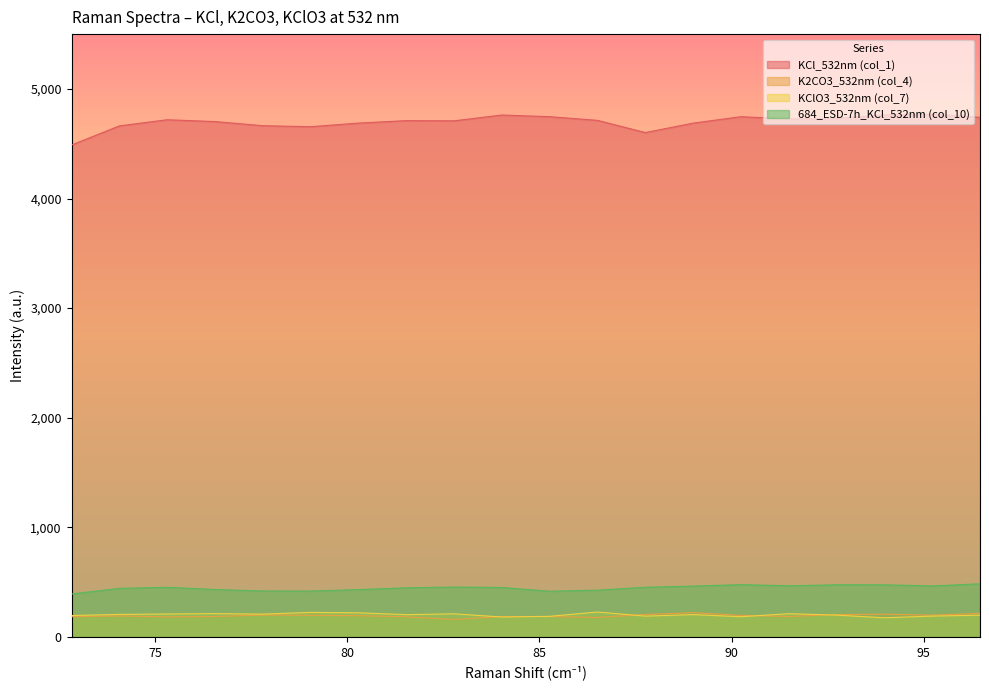

What is the smallest value displayed?

159.5